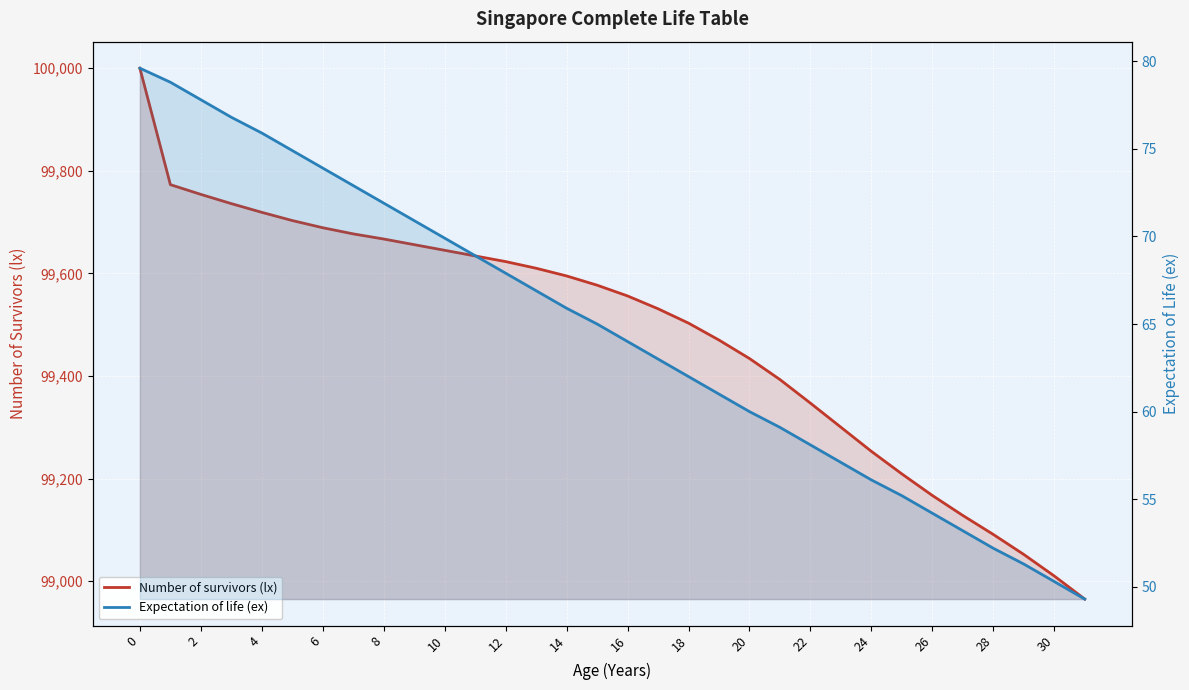

What is the value of the Number of survivors (lx) point at the 15th from the left?

99595.0